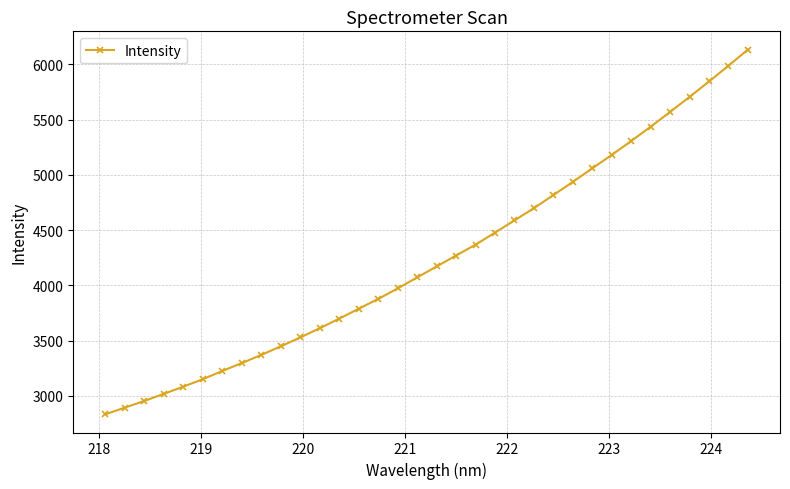

What is the greatest value displayed?

6133.1